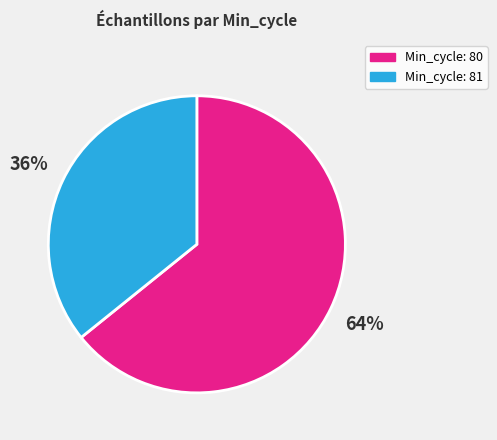

Is there any slice that represents more than half of the pie?

Yes